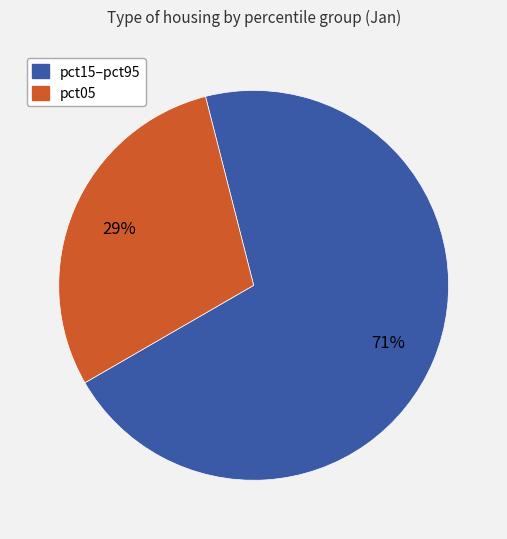

To the nearest percent, what is the average slice percentage?

50%